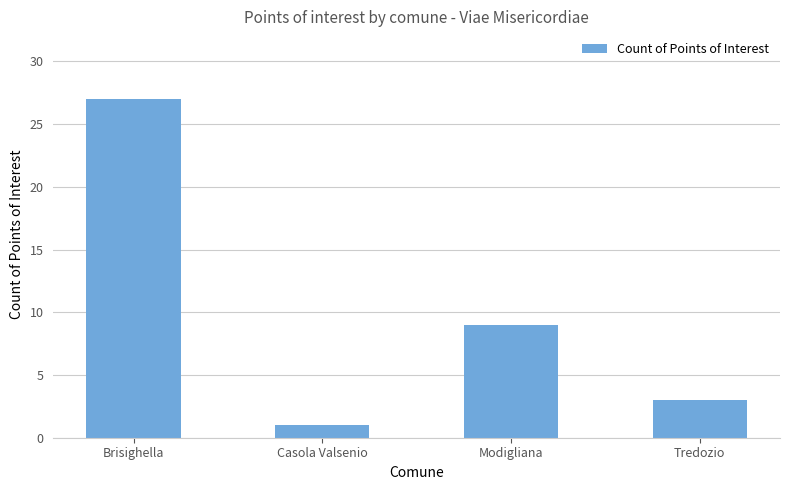

True or false: the data shows 3 at Tredozio.

True